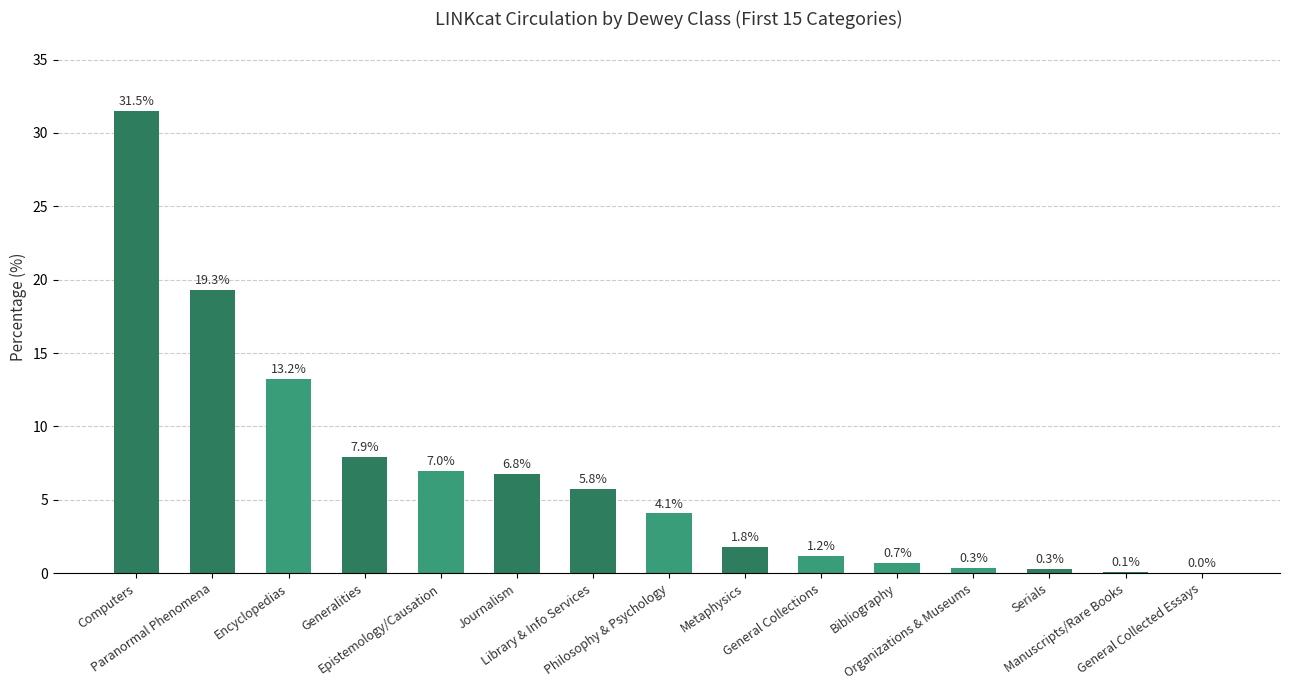

What is the sum of all values?

100.0